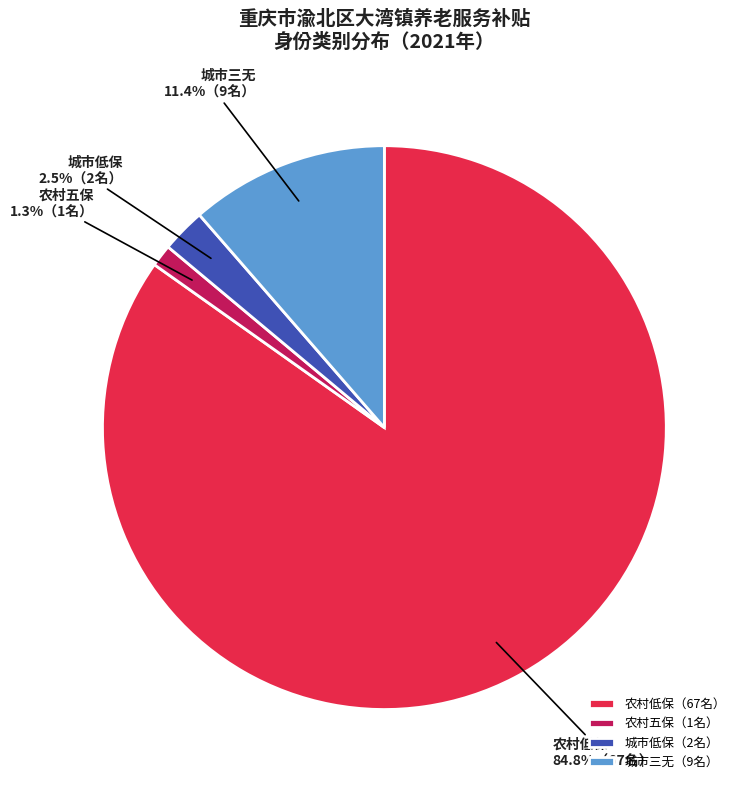

Which has a higher value, 城市三无 or 城市低保?

城市三无